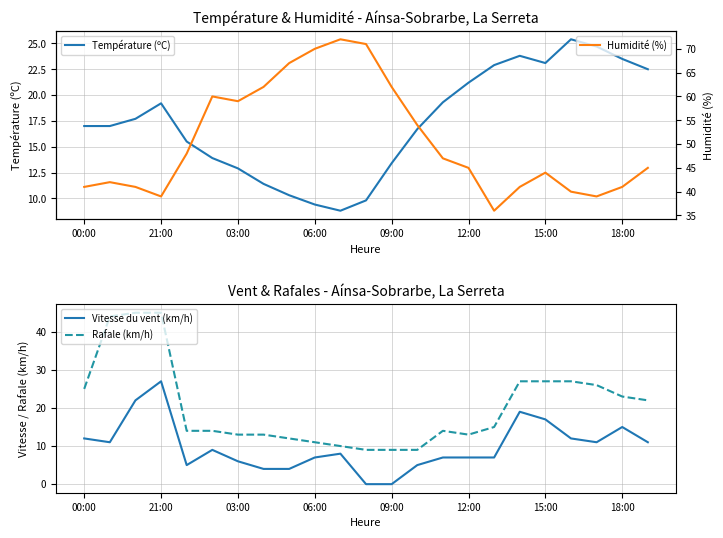

True or false: Rafale (km/h) and Vitesse du vent (km/h) cross at least once.

False